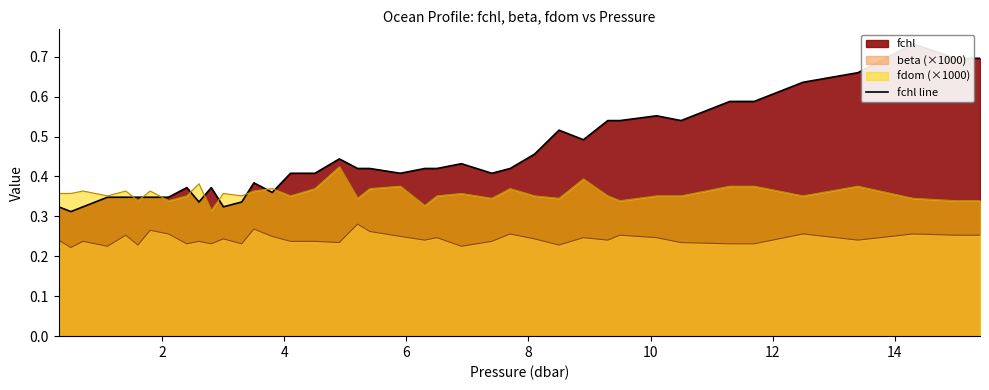

True or false: beta (×1000) and fdom (×1000) intersect in this chart.

False